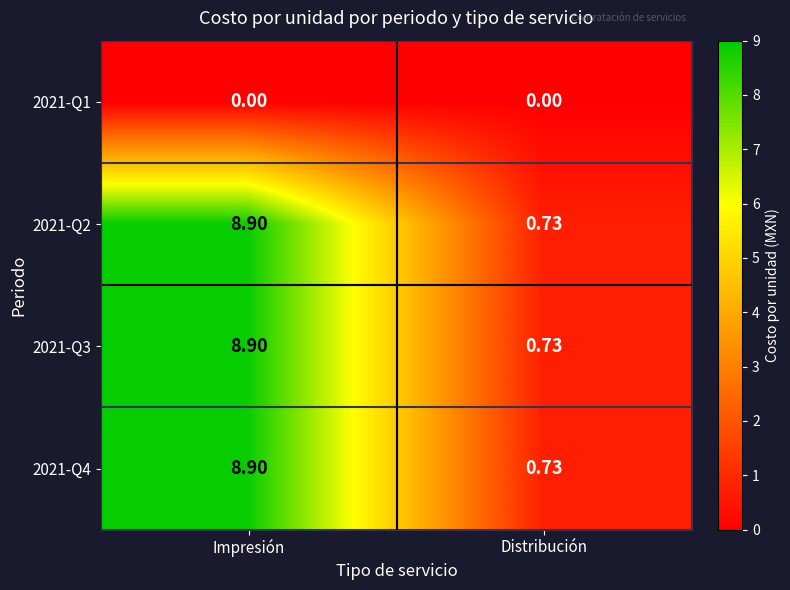

Where does the 2021-Q3 series first go above 8?

Impresión